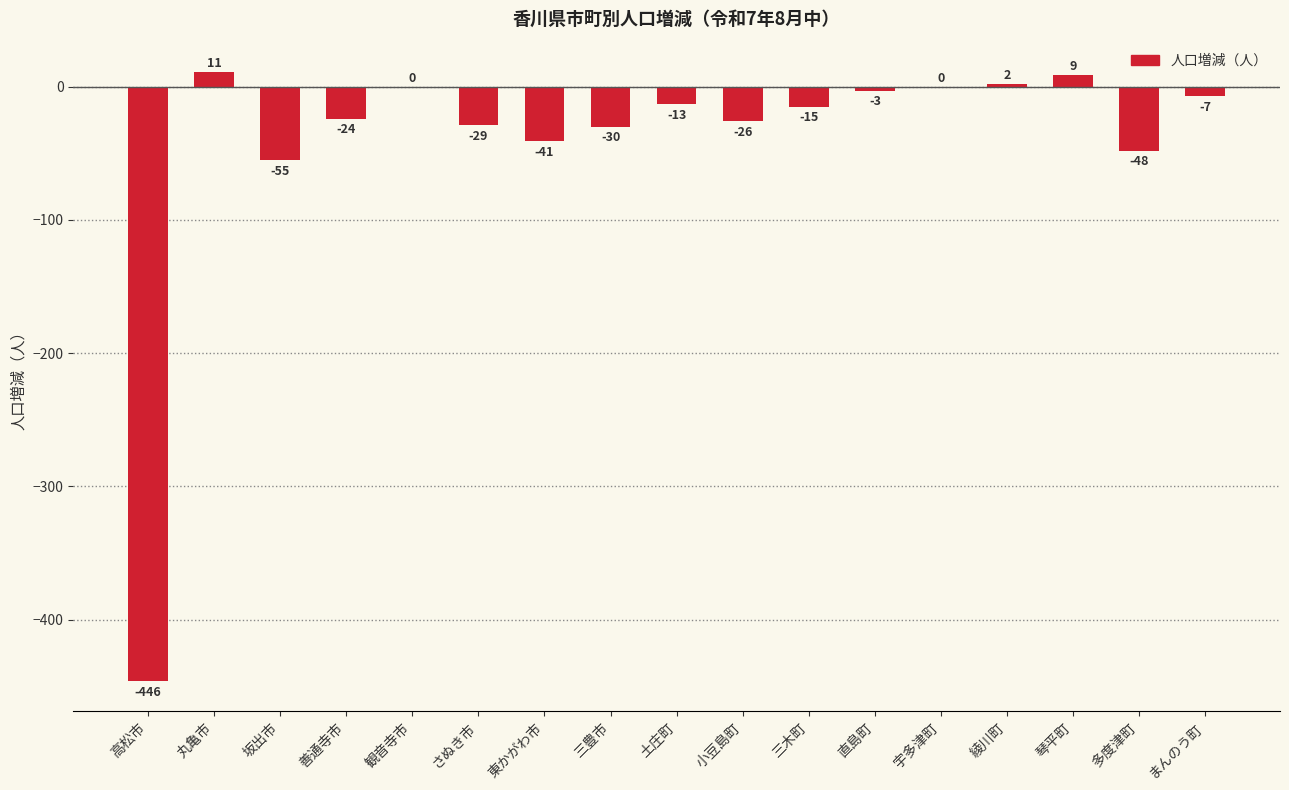

The chart shows a value of -10 at 多度津町. True or false?

False